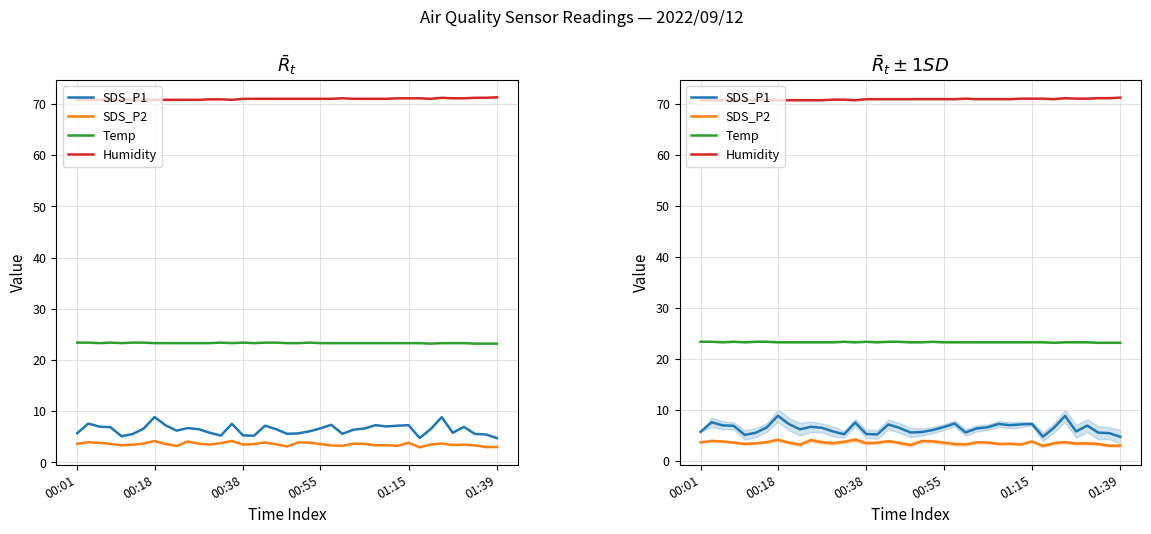

What is the greatest value displayed?

71.3